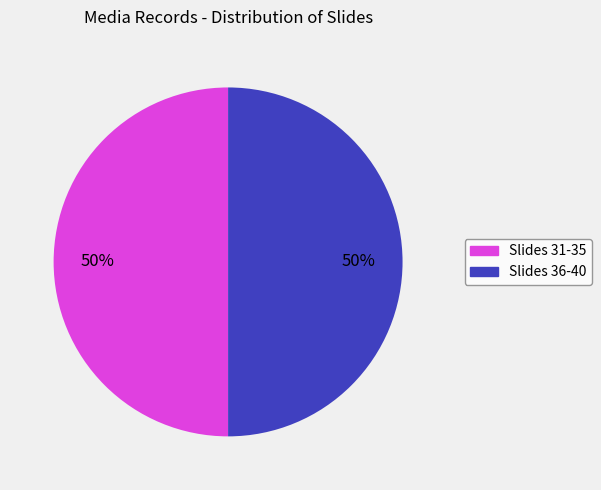

Do Slides 36-40 and Slides 31-35 together represent more than half of the pie?

Yes